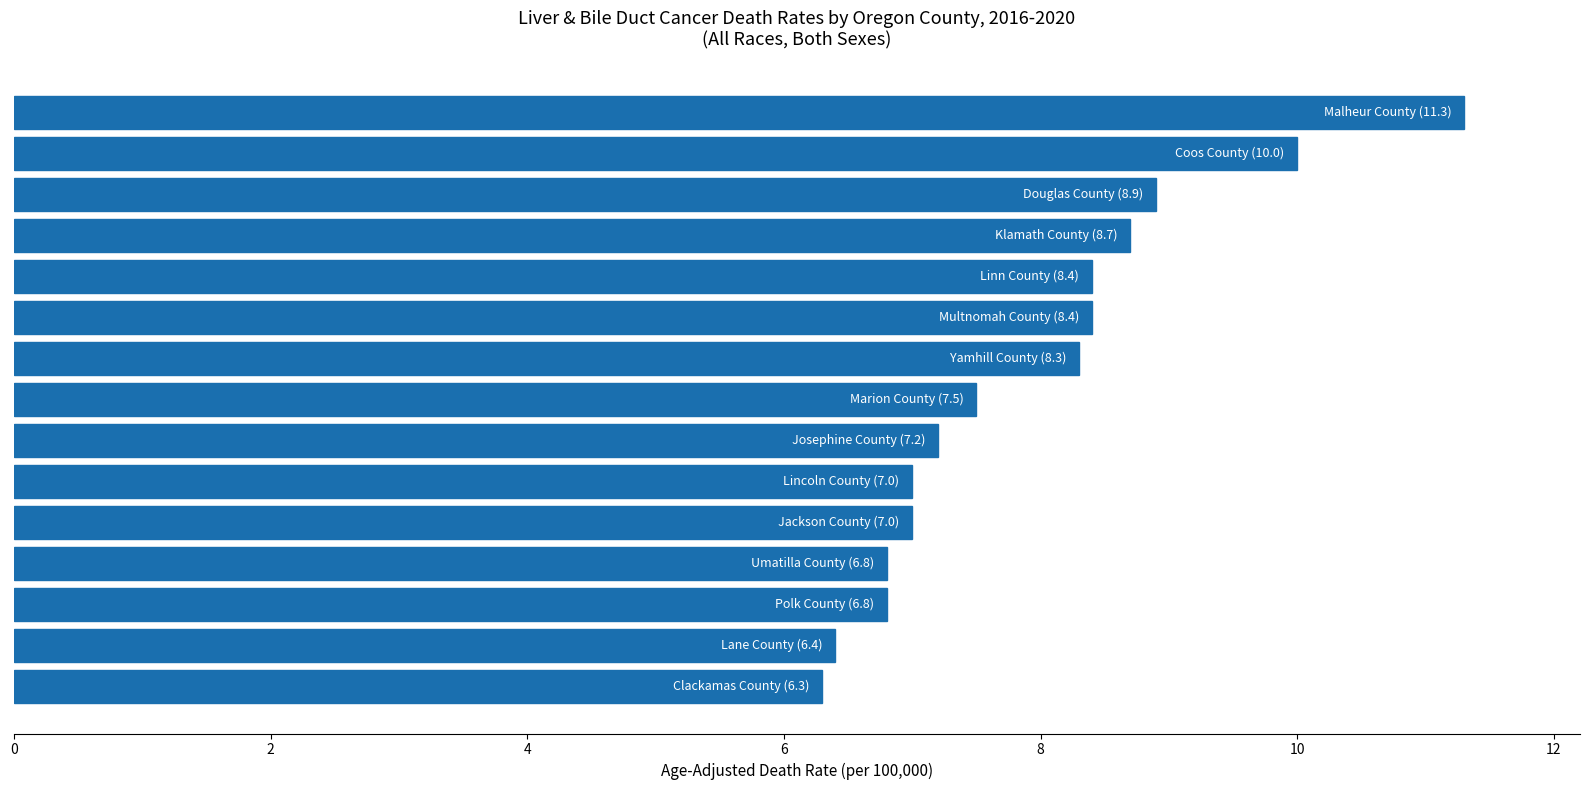

What is the average value?

7.9